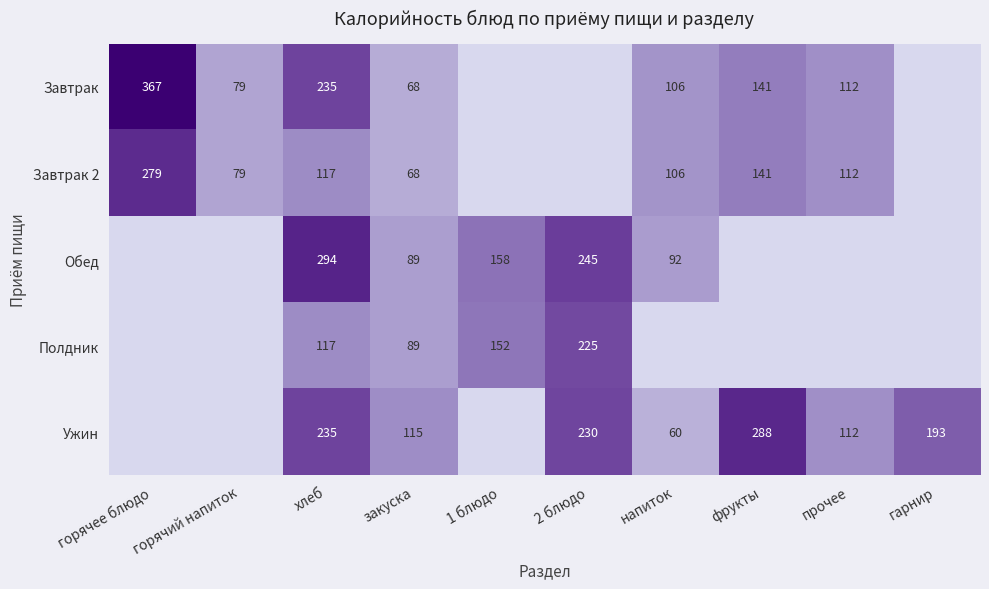

What is the spread (max minus min) of values at хлеб?

177